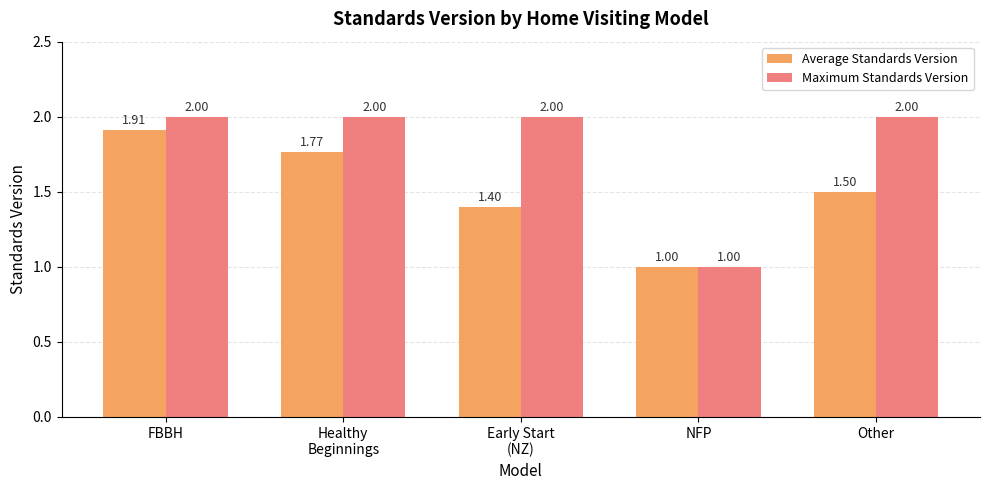

Which category has the lowest value across all series?

NFP